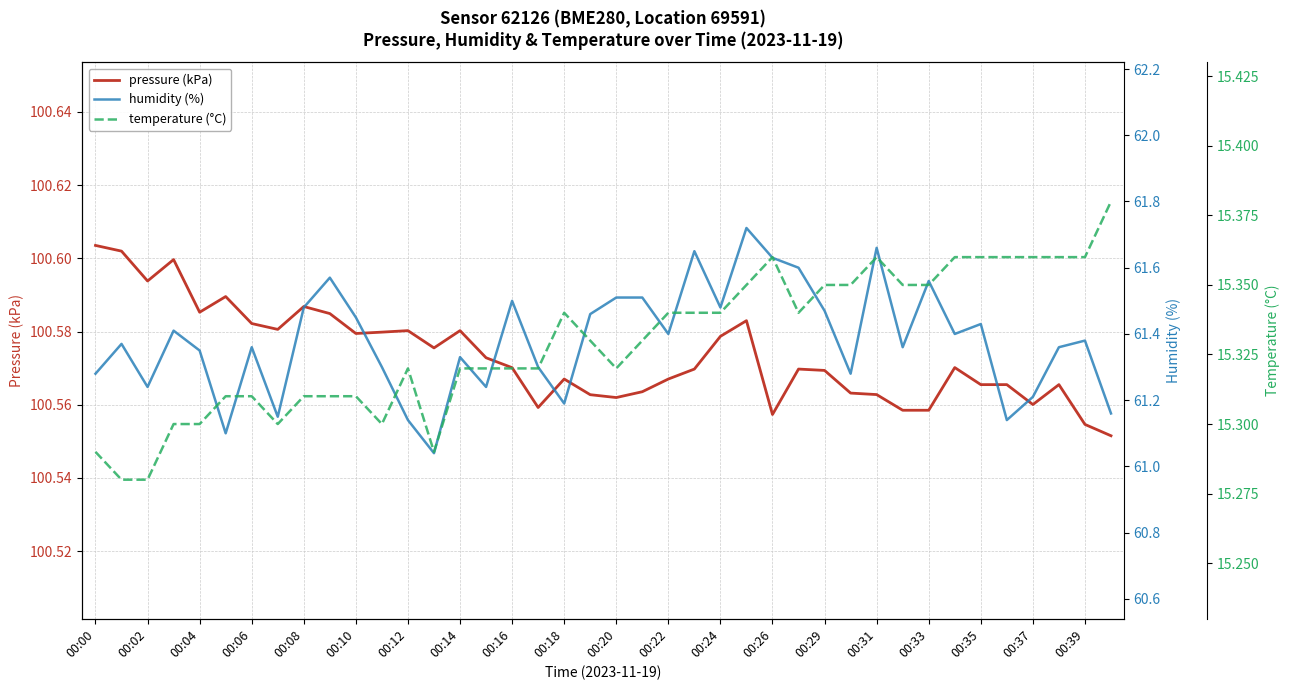

What is the approximate value of pressure (kPa) at 00:31?

100.6